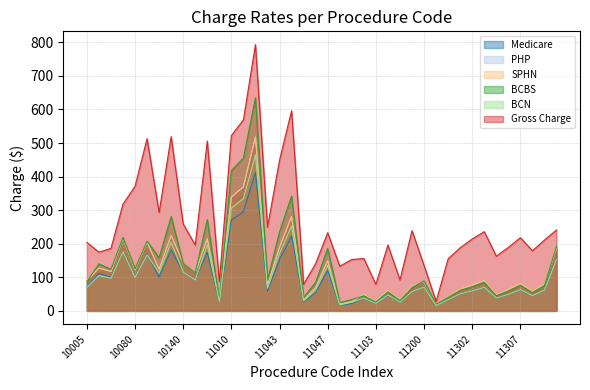

What is the greatest value displayed?

793.0